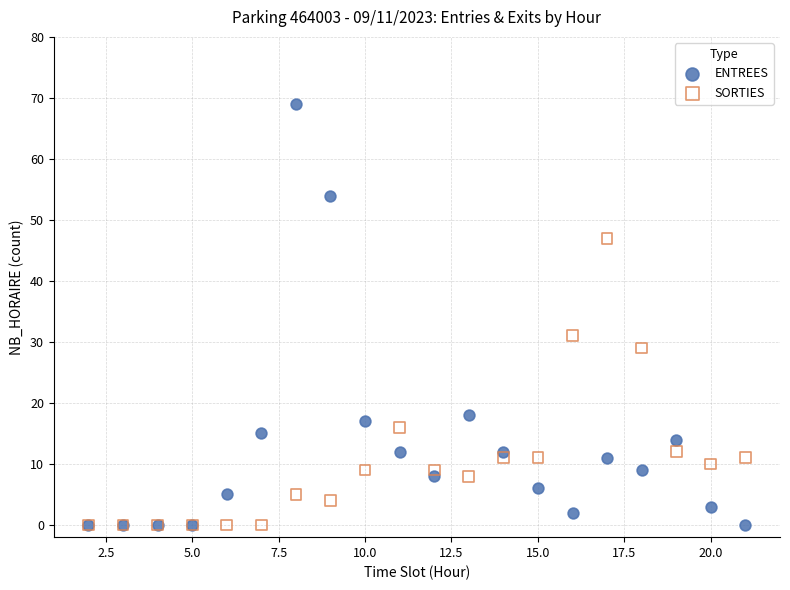

In the ENTREES series, what Y value is closest to 34?

18